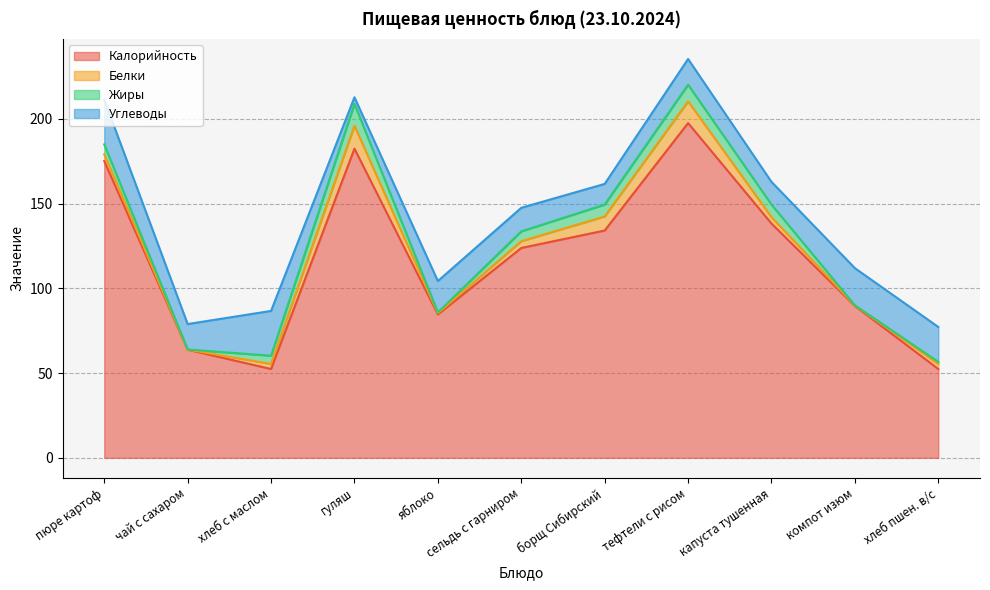

Reading left to right, extract all data points from this chart.

Калорийность: 175.1	63.8	52.4	182.4	84.6	123.8	134.1	197.5	138.2	89.6	52.4
Белки: 3.9	0.0	3.0	13.5	0.7	4.0	8.3	12.8	3.8	0.3	3.0
Жиры: 5.9	0.1	4.8	12.9	0.5	5.8	7.0	9.8	7.4	0.1	1.2
Углеводы: 26.4	15.0	26.4	3.9	18.5	13.9	12.2	15.2	13.4	21.9	20.6